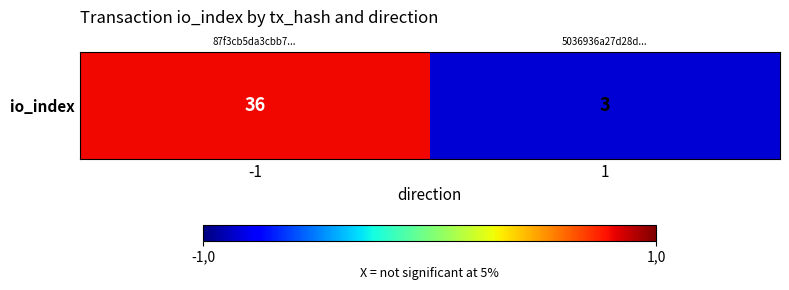

What is the change in value from -1 to 1?

-33